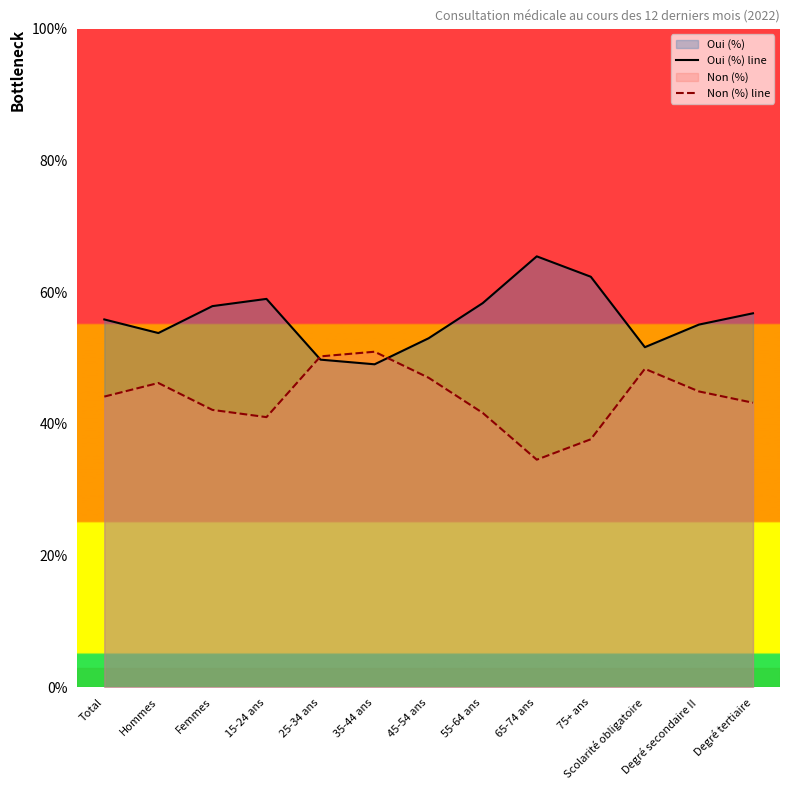

Rank the series by their average value, from highest to lowest.

Oui (%) line, Non (%) line